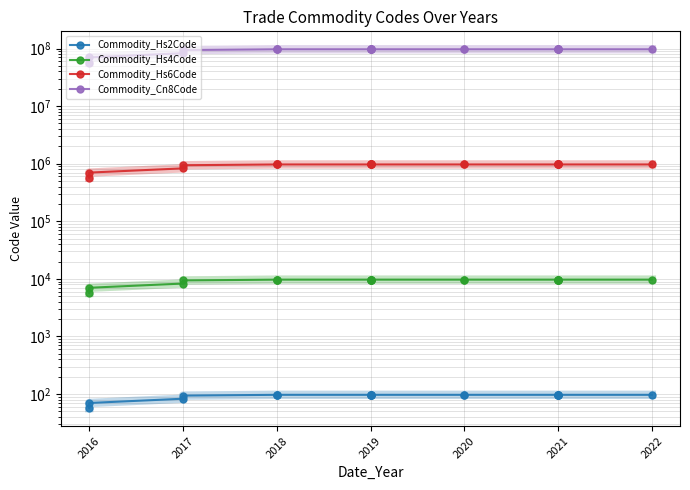

List the series in order of their peak value, lowest first.

Commodity_Hs2Code, Commodity_Hs4Code, Commodity_Hs6Code, Commodity_Cn8Code